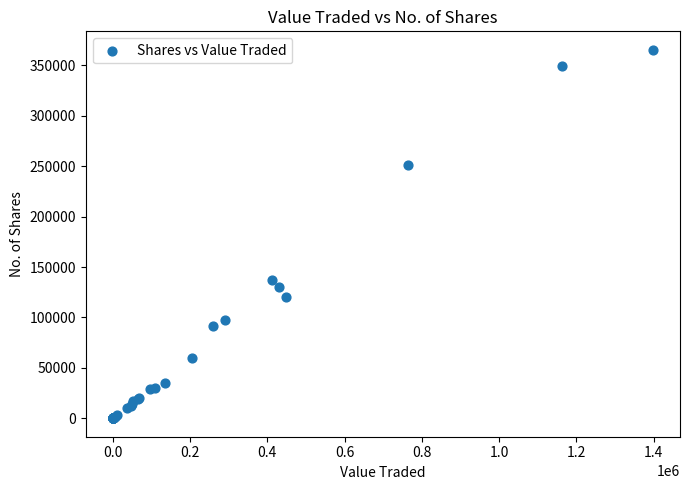

What Y value in the scatter plot is closest to 182728?

136700